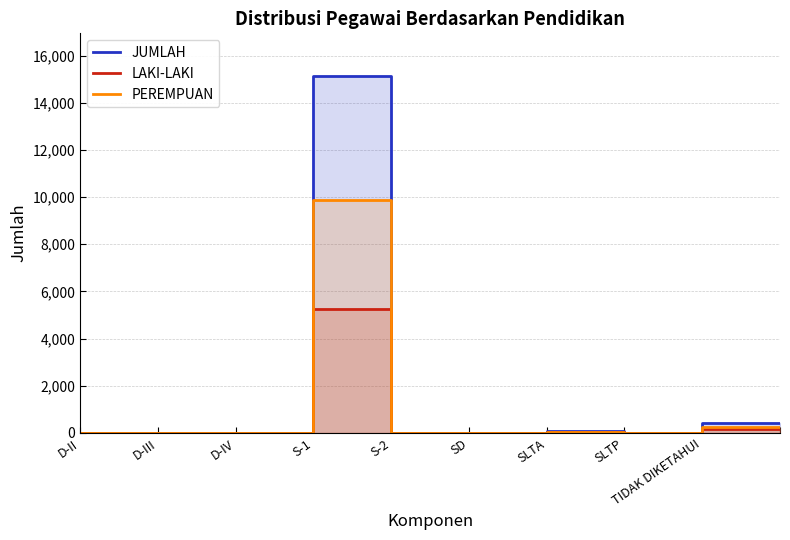

What is the sum of all LAKI-LAKI values?

5628